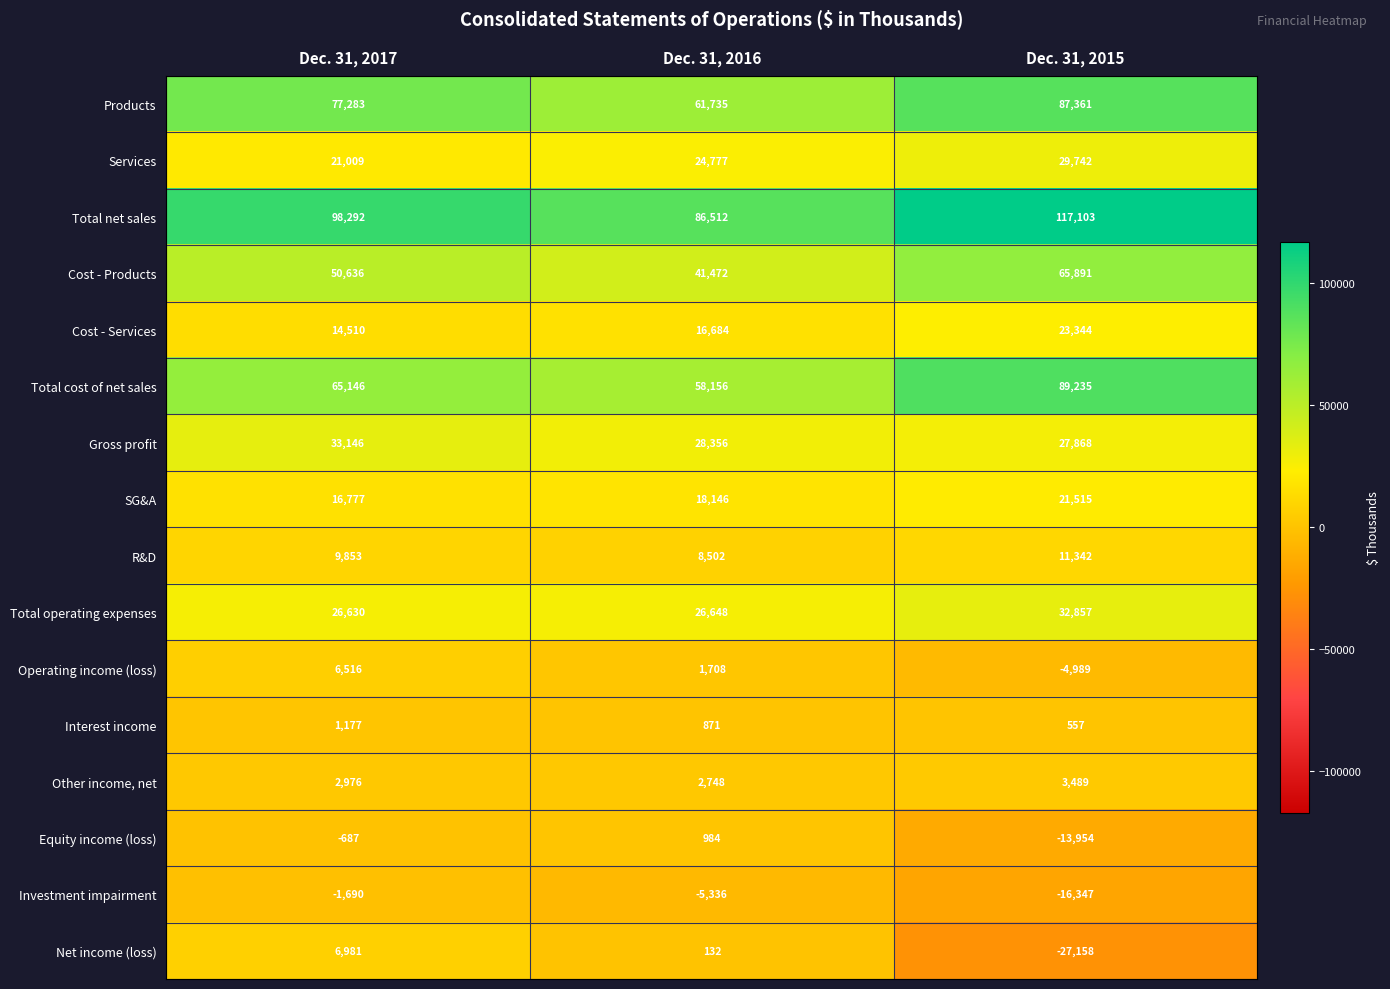

How many Other income, net values are between 2748 and 3489?

3